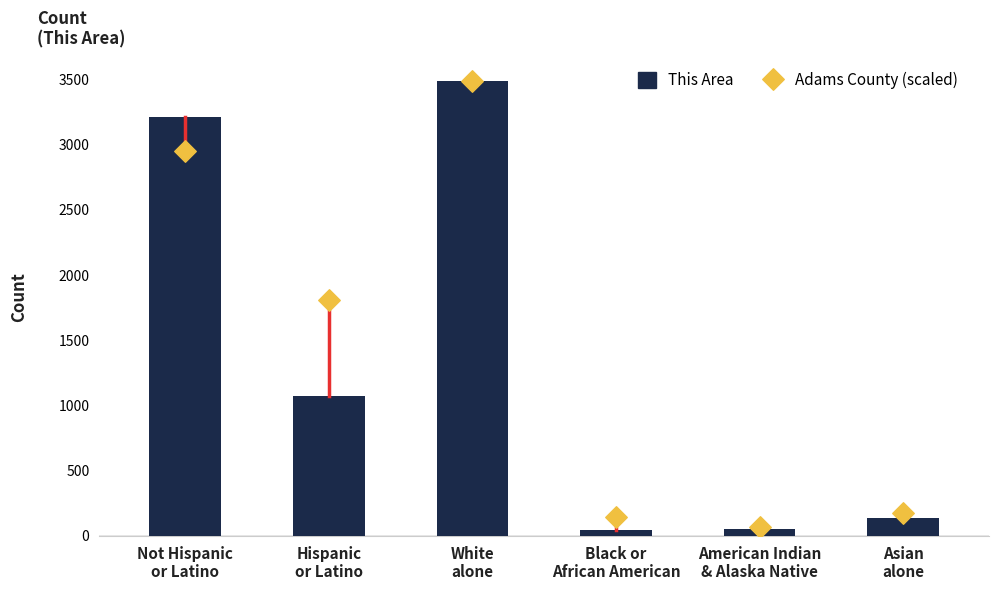

Which series has the largest total across all categories?

Adams County (scaled)